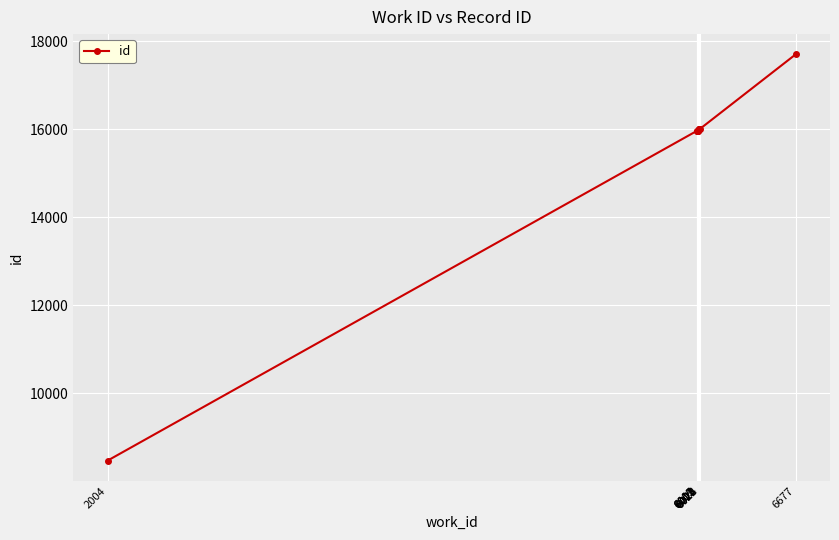

What is the maximum value shown in the chart?

17701